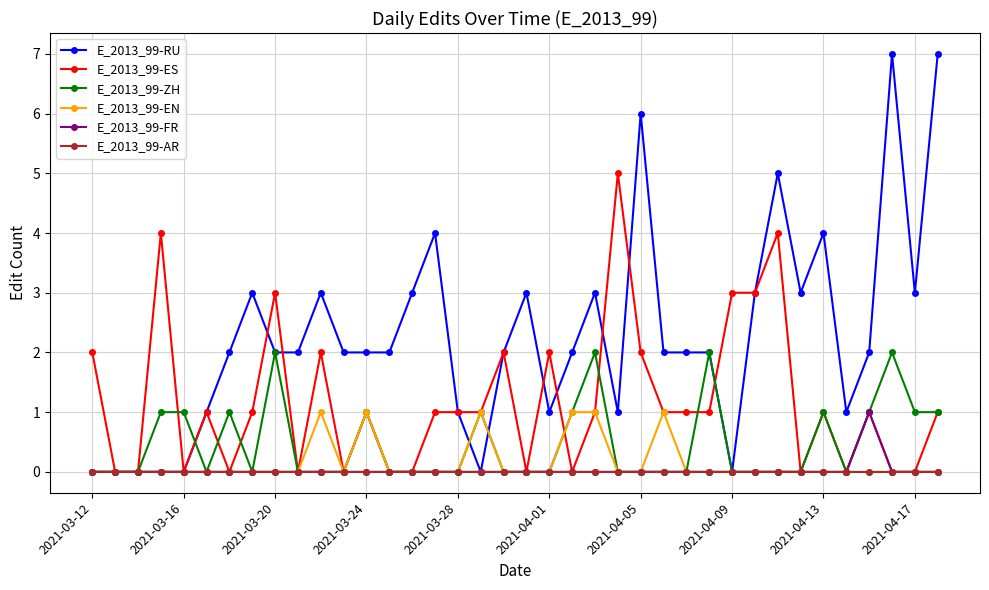

Which series has the largest total across all categories?

E_2013_99-RU